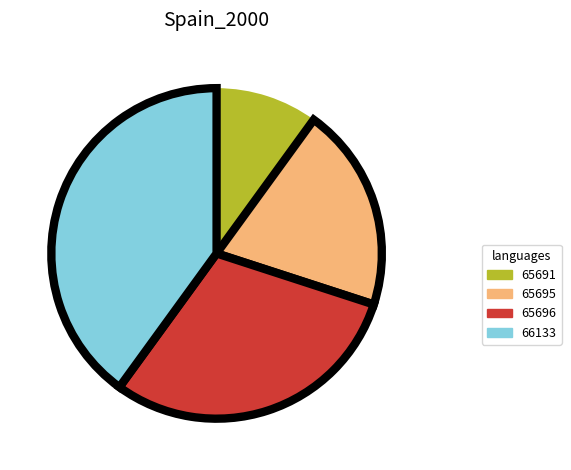

Do 65696 and 66133 together represent more than half of the pie?

Yes